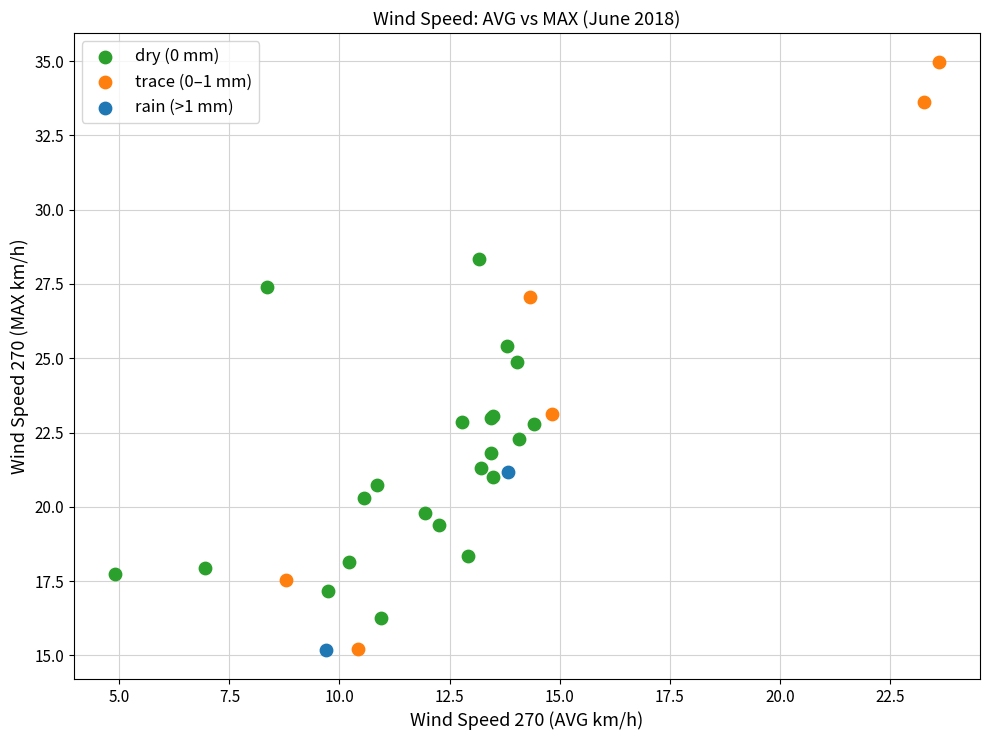

Which series has the widest spread of Y values?

trace (0–1 mm)